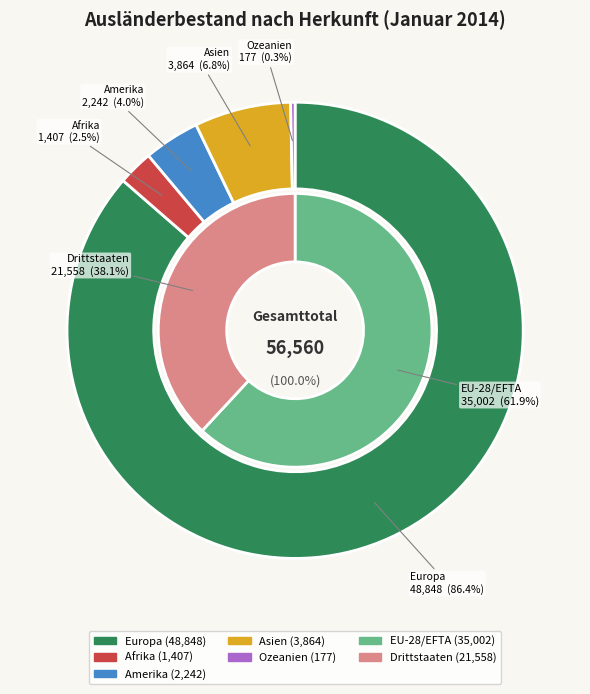

Count the number of slices in the pie.

8